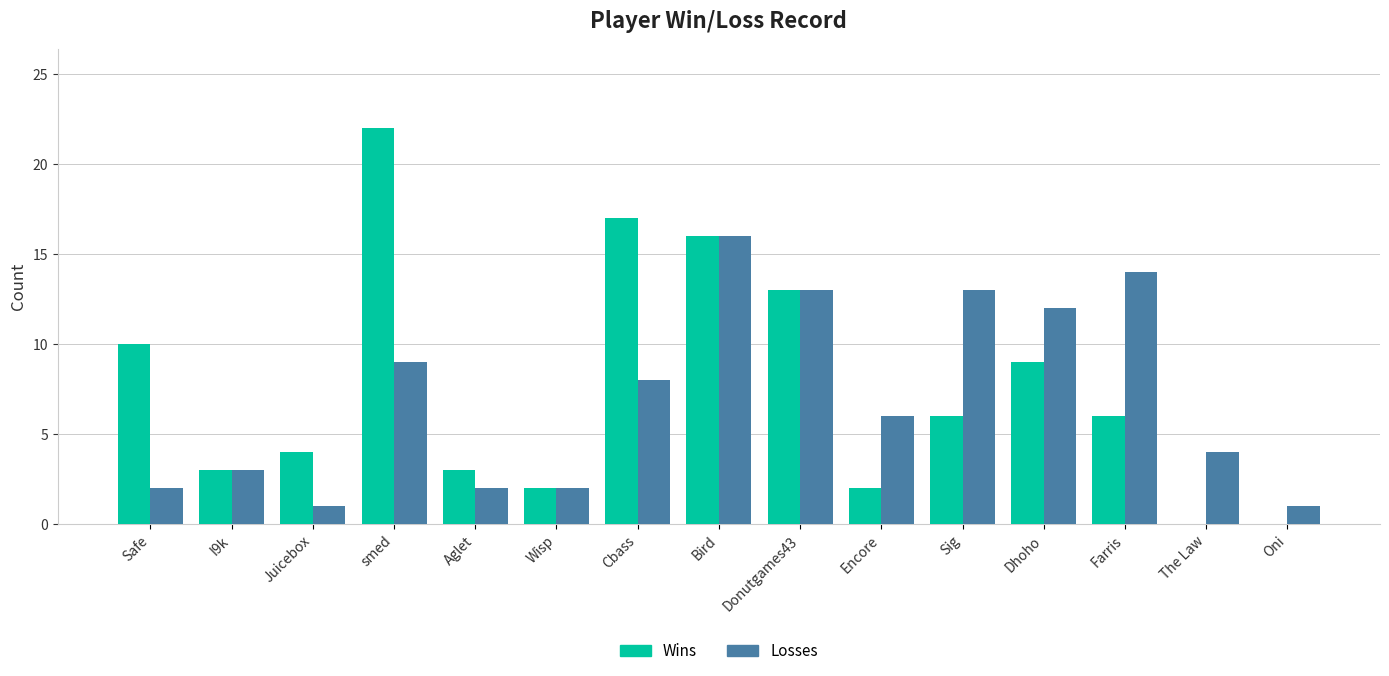

Count the number of categories in the chart.

15